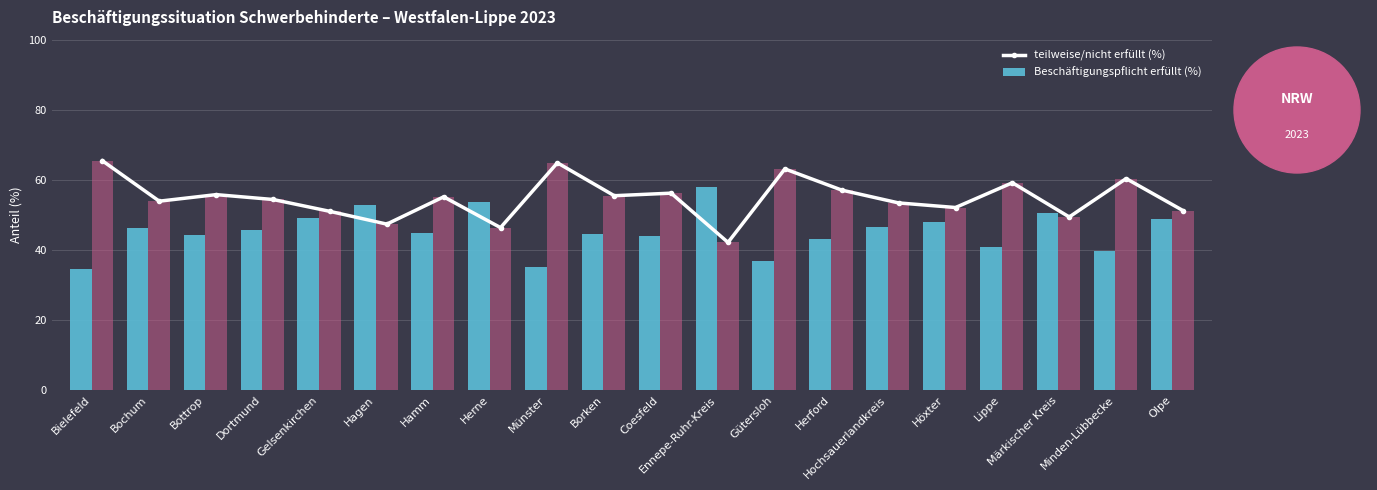

Reading left to right, what are all the values shown in this chart?

teilweise/nicht erfüllt (%): Bielefeld=65.4	Bochum=53.9	Bottrop=55.8	Dortmund=54.4	Gelsenkirchen=51.0	Hagen=47.3	Hamm=55.1	Herne=46.3	Münster=64.8	Borken=55.5	Coesfeld=56.2	Ennepe-Ruhr-Kreis=42.1	Gütersloh=63.1	Herford=57.0	Hochsauerlandkreis=53.4	Höxter=52.1	Lippe=59.1	Märkischer Kreis=49.4	Minden-Lübbecke=60.3	Olpe=51.2
Beschäftigungspflicht erfüllt (%): Bielefeld=34.6	Bochum=46.1	Bottrop=44.2	Dortmund=45.6	Gelsenkirchen=49.0	Hagen=52.7	Hamm=44.9	Herne=53.7	Münster=35.2	Borken=44.5	Coesfeld=43.8	Ennepe-Ruhr-Kreis=57.9	Gütersloh=36.9	Herford=43.0	Hochsauerlandkreis=46.6	Höxter=47.9	Lippe=40.9	Märkischer Kreis=50.6	Minden-Lübbecke=39.7	Olpe=48.8